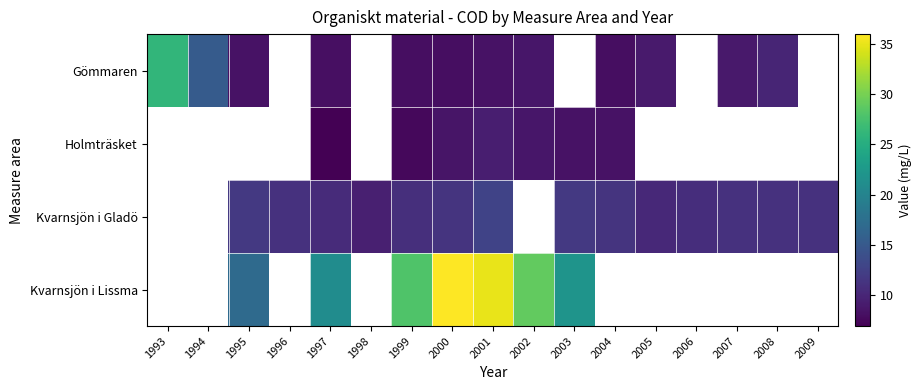

The value of Kvarnsjön i Gladö at 1995 is 4.9. True or false?

False